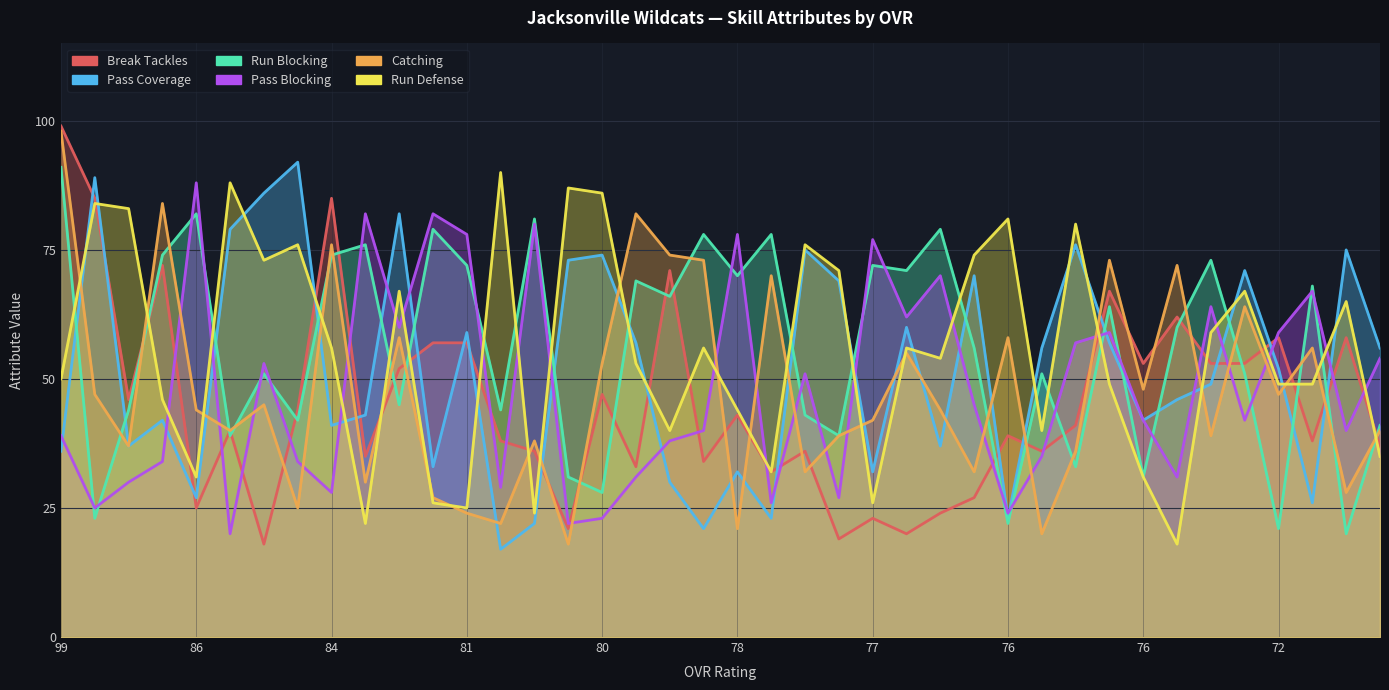

What is the difference between the maximum and minimum values in the break_tackles series?

81